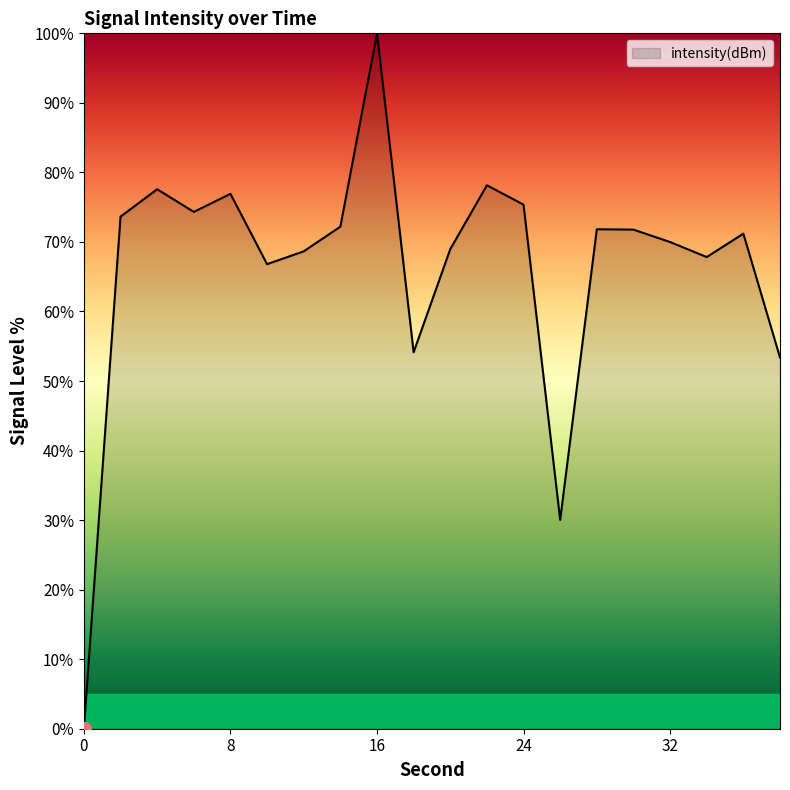

What is the difference between the maximum and minimum values?

100.0